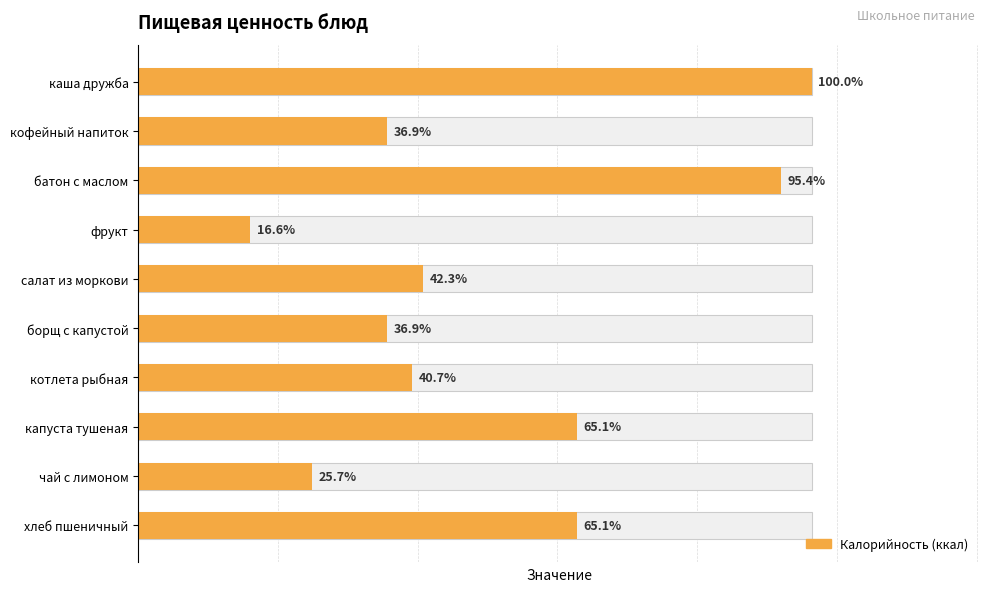

Reading left to right, list all the values displayed in this chart.

241	89	230	40	102	89	98	157	62	157